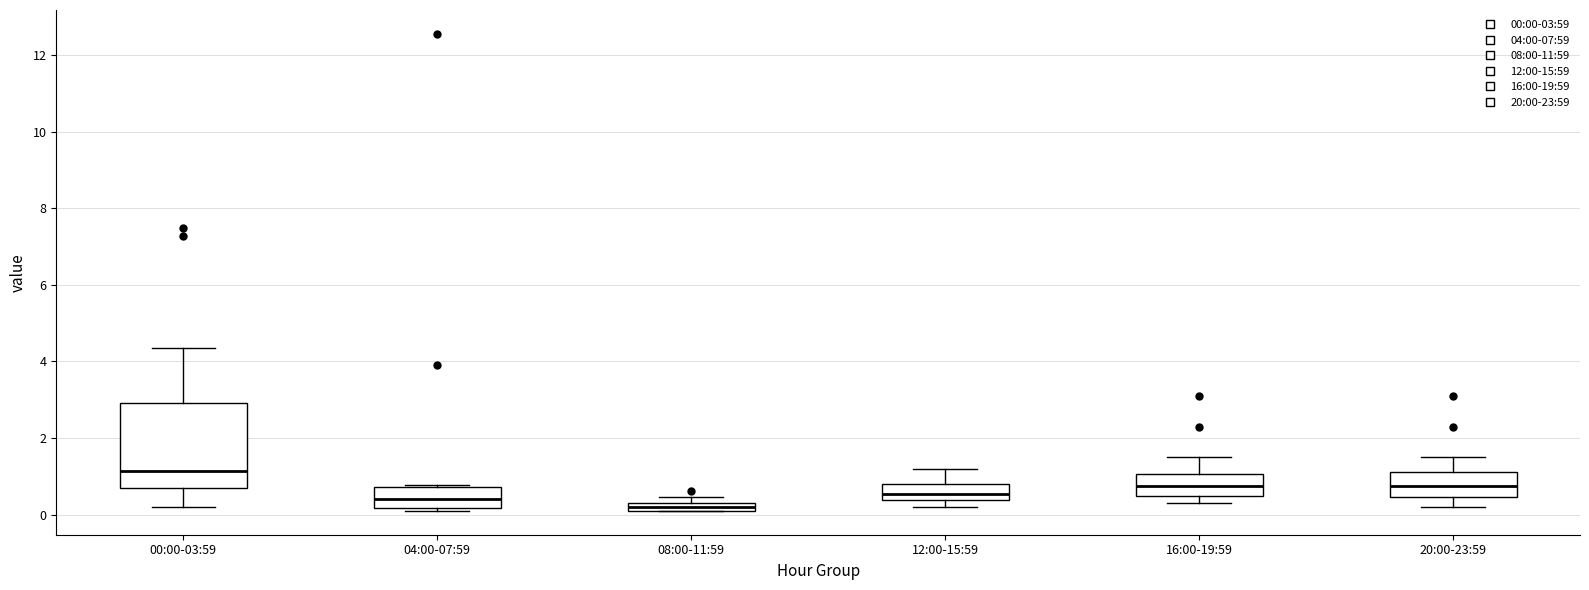

Which box has the highest median line?

00:00-03:59